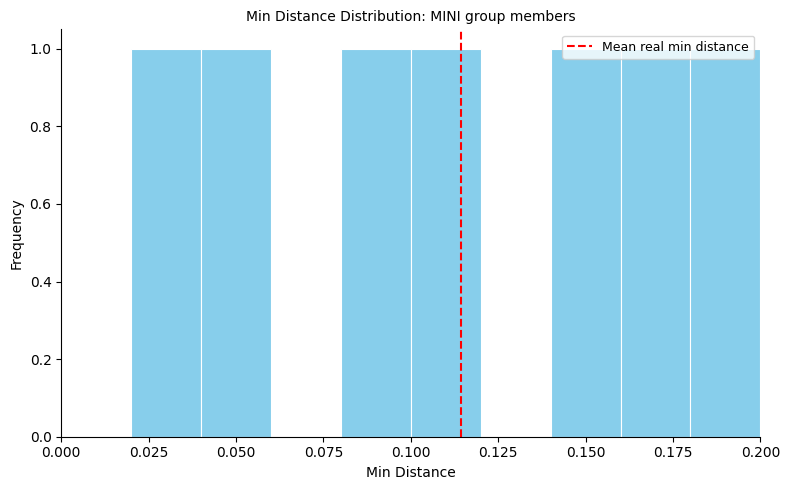

Reading left to right, list every bar in this chart as the range it spans on the x-axis followed by its height. The values are not printed on the chart, so give them approximately, as read against the axis.

0.00 to 0.02: 0
0.02 to 0.04: 1
0.04 to 0.06: 1
0.06 to 0.08: 0
0.08 to 0.10: 1
0.10 to 0.12: 1
0.12 to 0.14: 0
0.14 to 0.16: 1
0.16 to 0.18: 1
0.18 to 0.20: 1